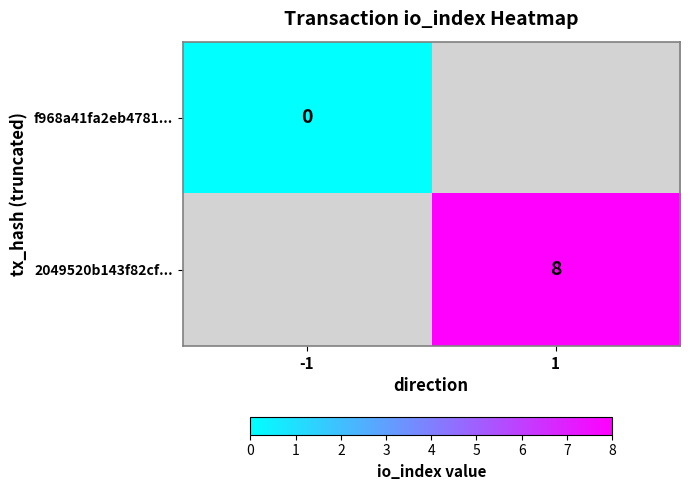

Is it true that 2049520b143f82cf... equals 4 at 1?

False